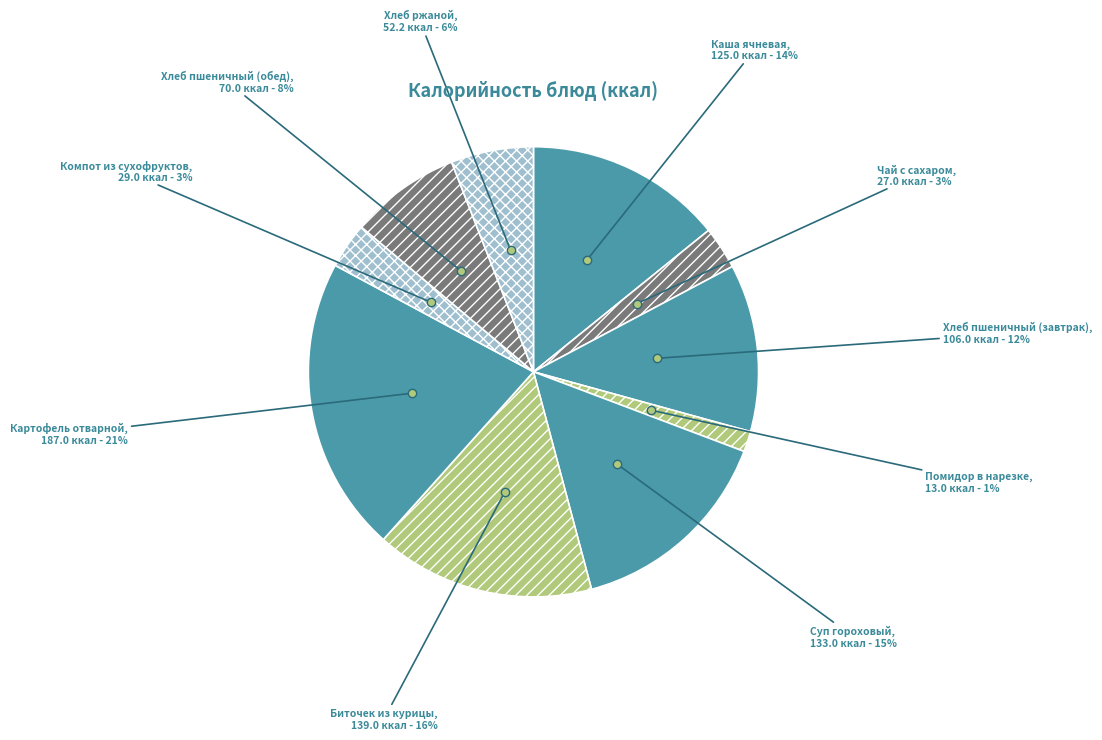

Between Помидор в нарезке and Хлеб пшеничный (обед), which is larger?

Хлеб пшеничный (обед)